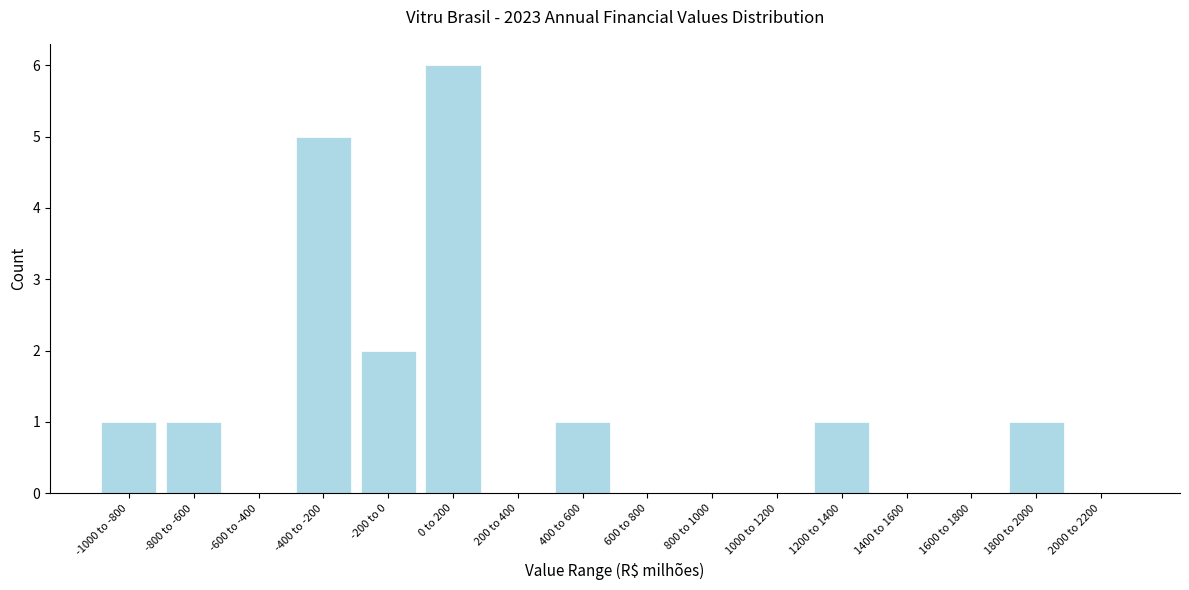

Reading left to right, extract all data points from this chart.

-1000 to -800=1	-800 to -600=1	-600 to -400=0	-400 to -200=5	-200 to 0=2	0 to 200=6	200 to 400=0	400 to 600=1	600 to 800=0	800 to 1000=0	1000 to 1200=0	1200 to 1400=1	1400 to 1600=0	1600 to 1800=0	1800 to 2000=1	2000 to 2200=0